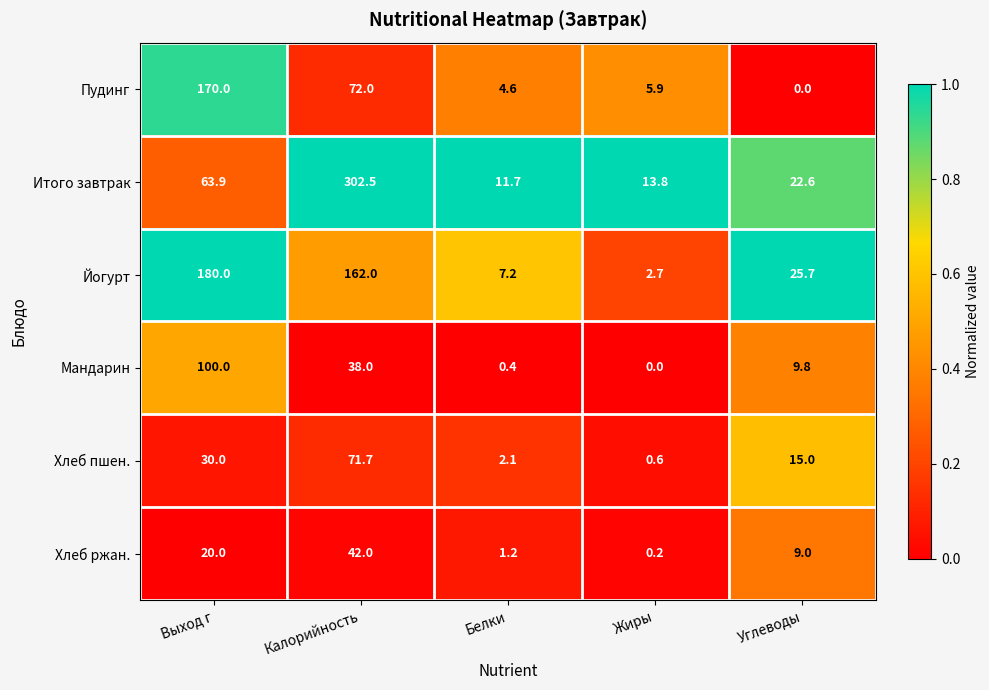

Which series changed the most between Белки and Углеводы?

Йогурт